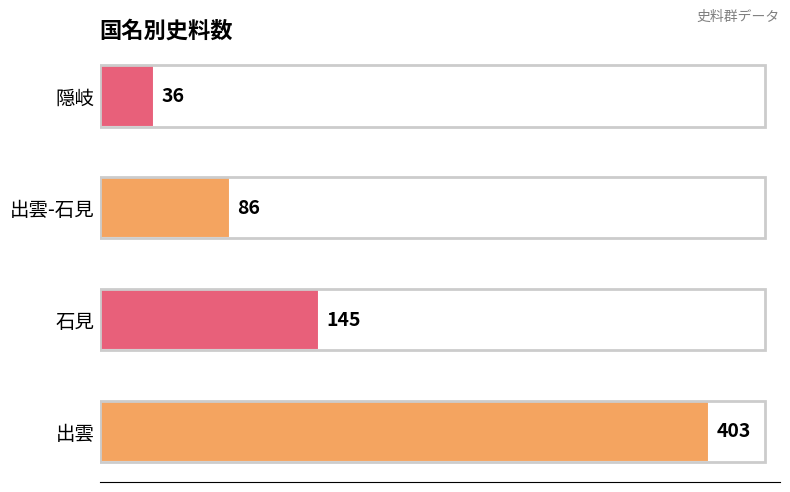

How many bars are there in total?

4